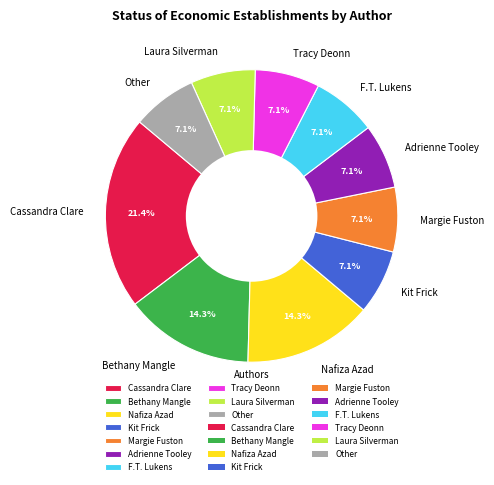

What is the largest slice in the pie chart?

Cassandra Clare